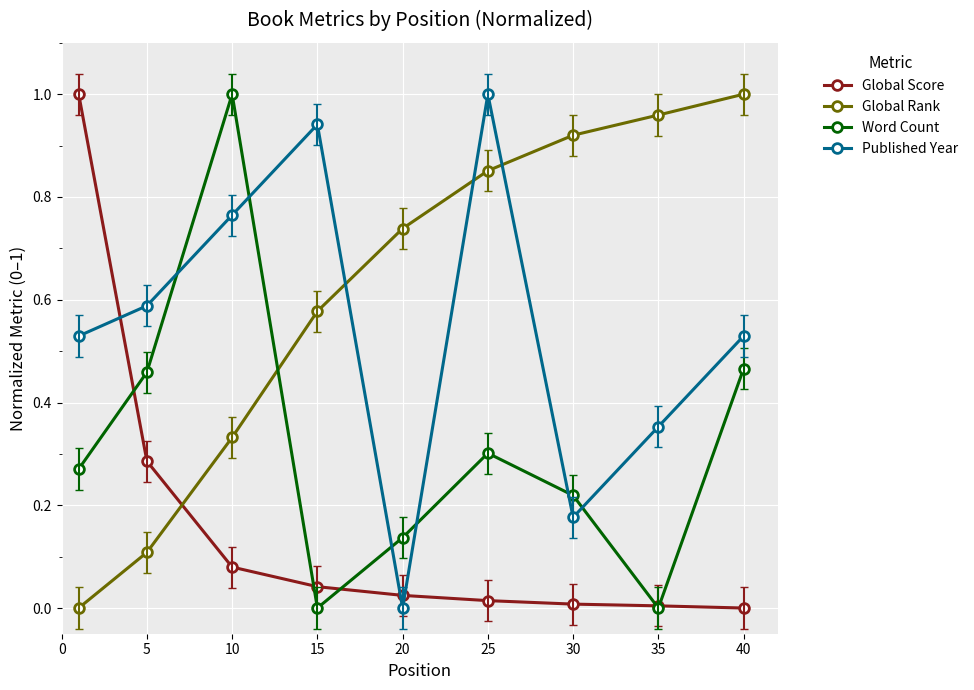

How many Word Count values are between 0 and 1?

9